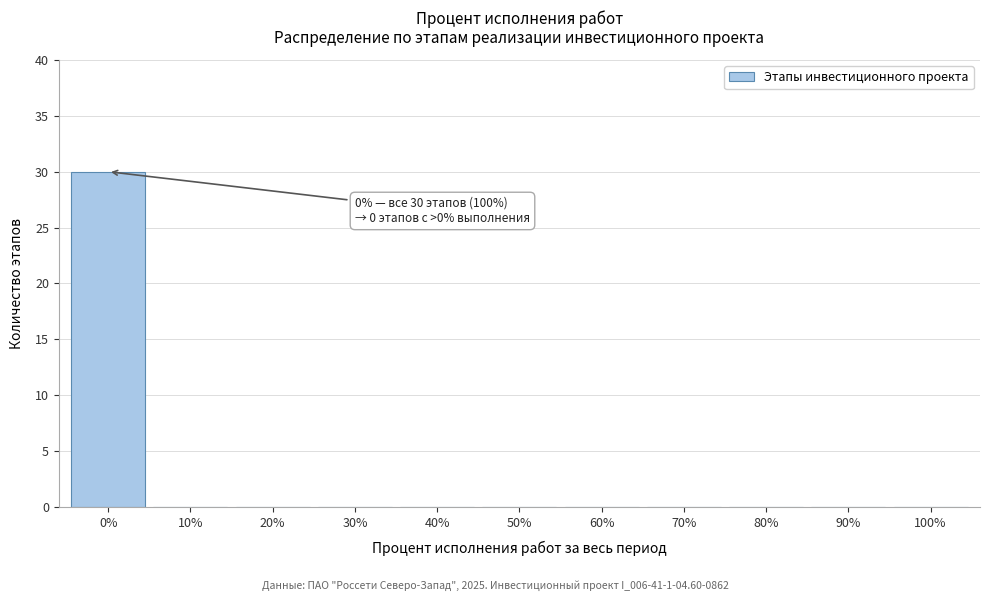

Over which range of the x-axis is the bar tallest?

-5 to 5